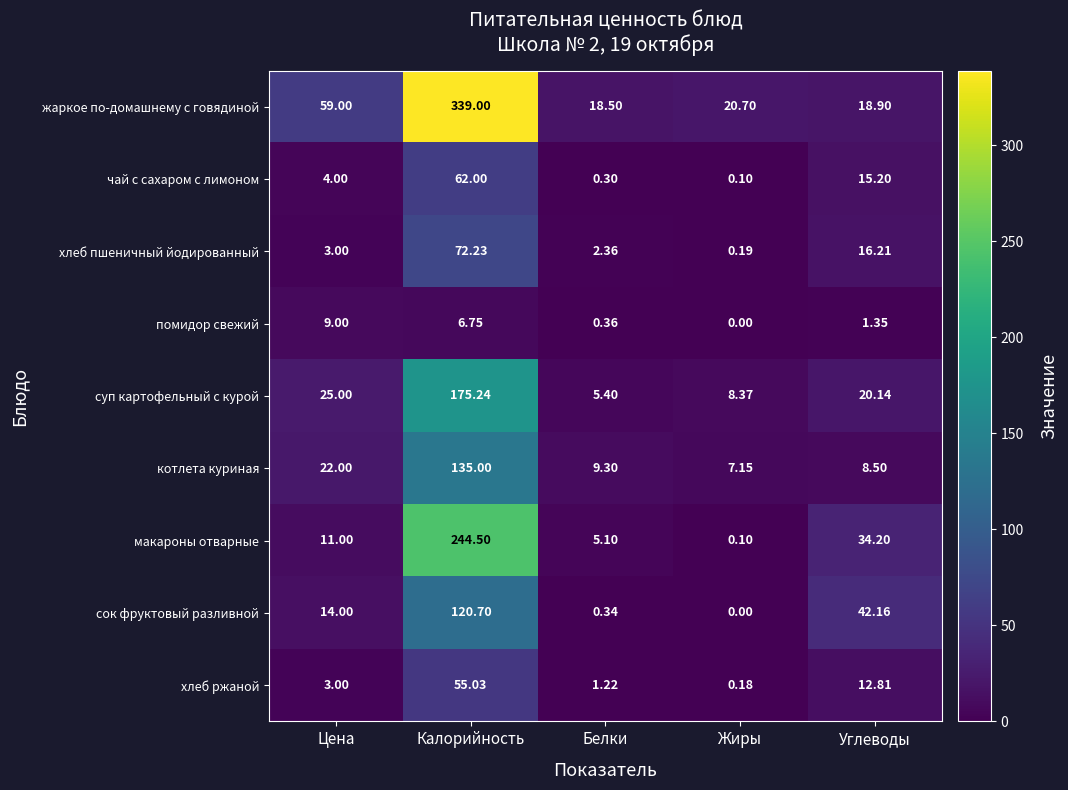

Between Калорийность and Жиры, which series saw the biggest shift?

жаркое по-домашнему с говядиной